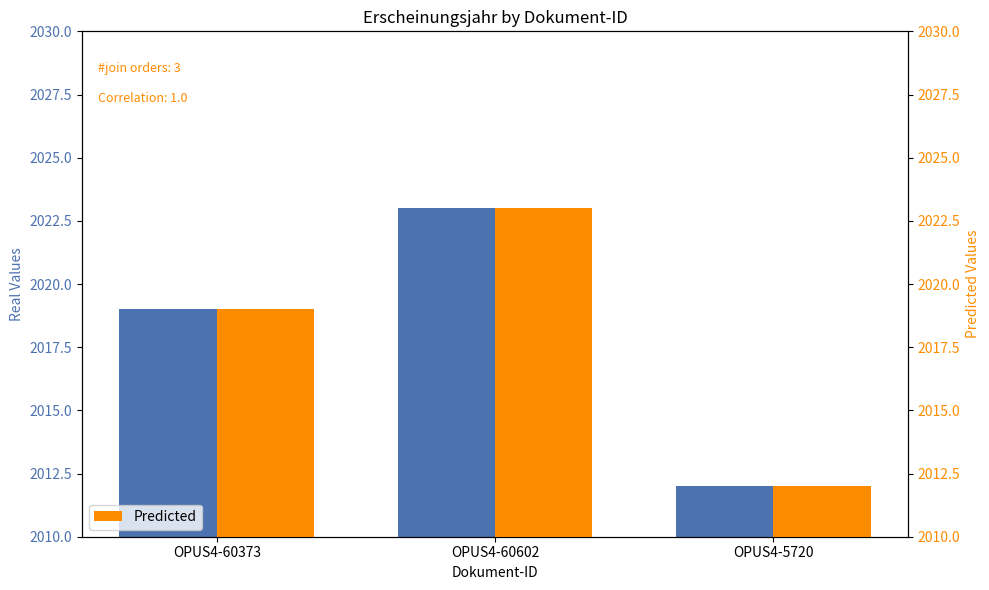

True or false: Real has a value of 3087 at OPUS4-60602.

False